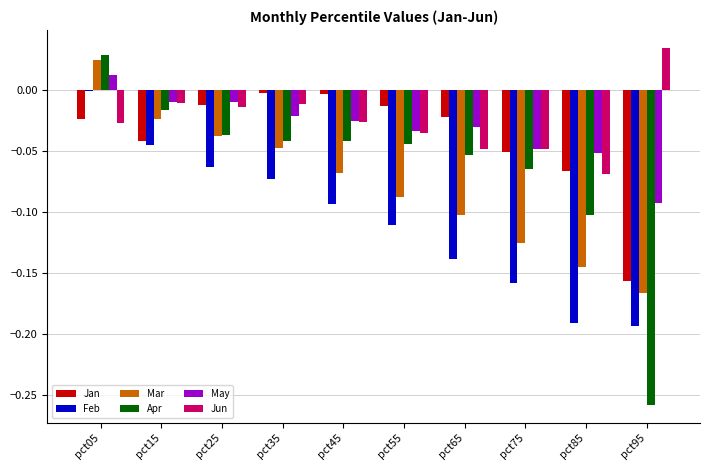

Does the chart contain stacked bars?

No